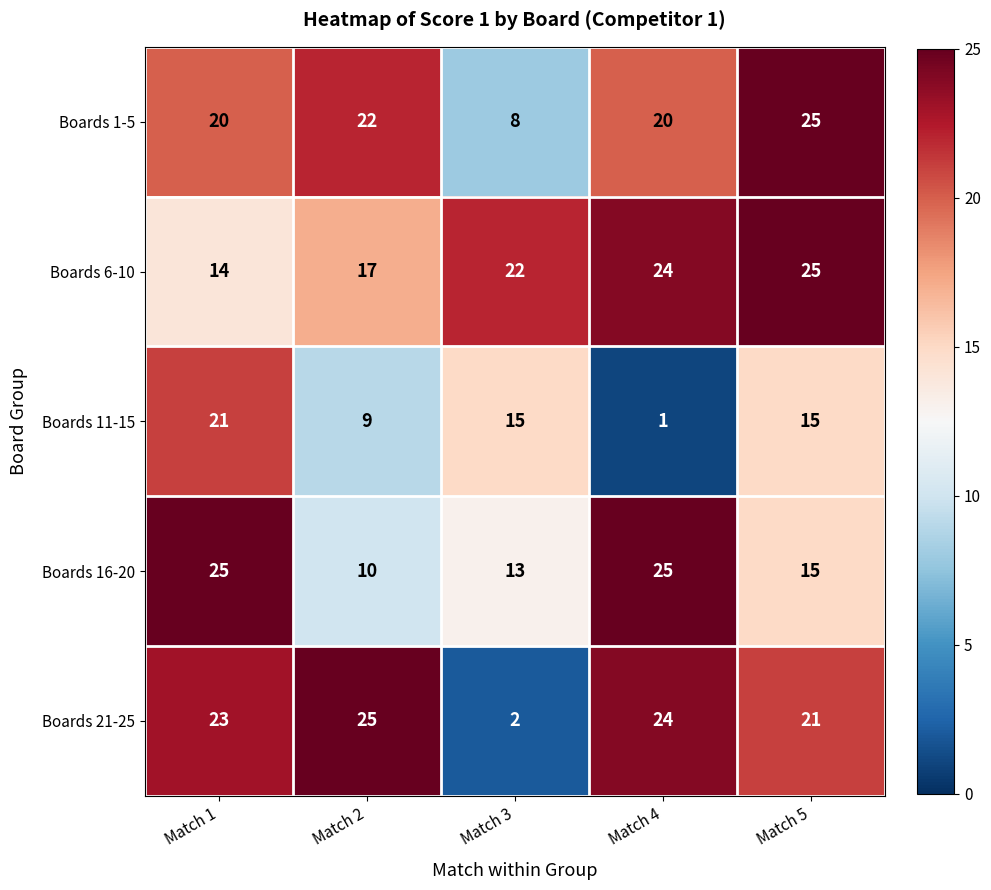

How many distinct data groups are displayed?

5